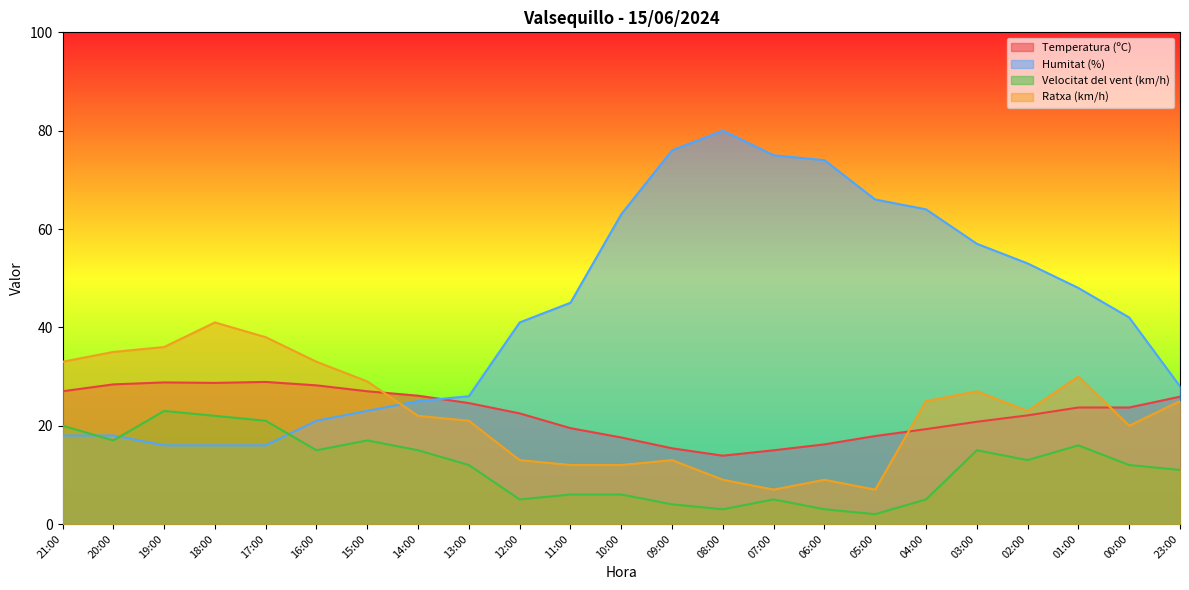

At which category does the chart reach its minimum across all series?

05:00